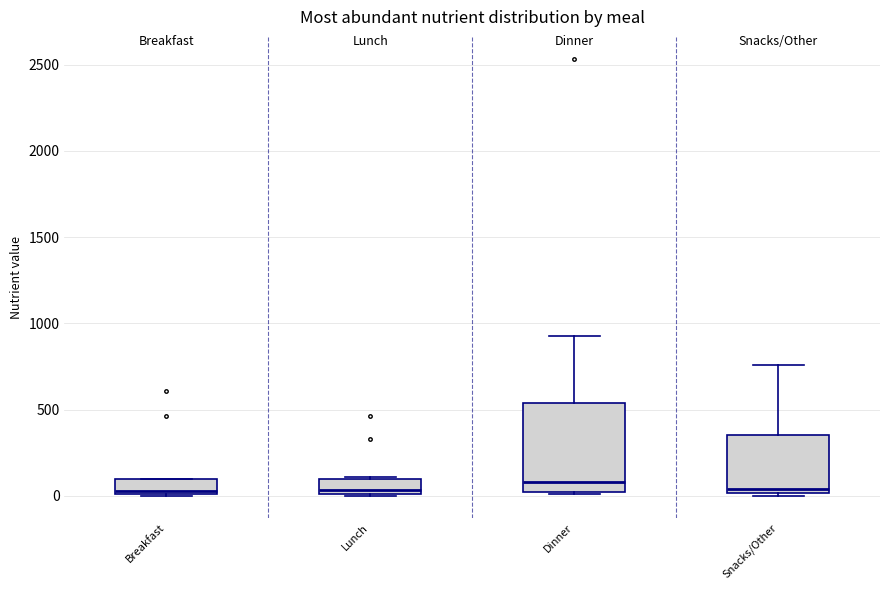

Which box is the tallest, from its lower edge to its upper edge?

Dinner